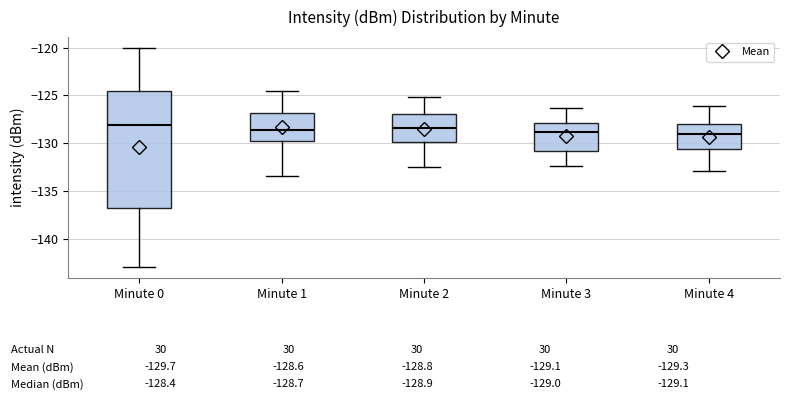

Which box is the tallest, from its lower edge to its upper edge?

Minute 0